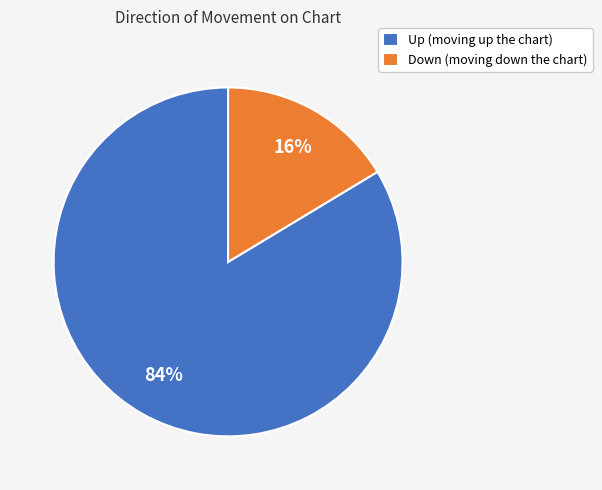

Which category has the biggest portion of the pie?

Up (moving up the chart)